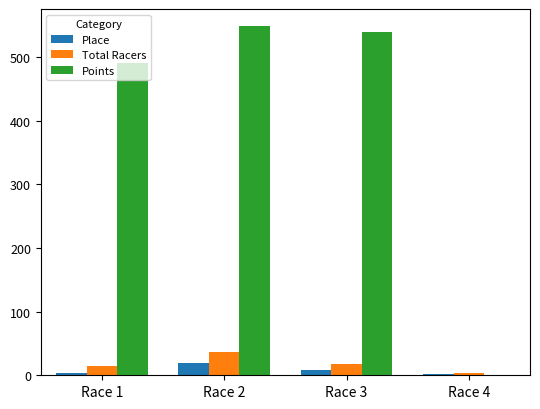

What is the sum of the Total Racers values at Race 4 and Race 2?

39.0